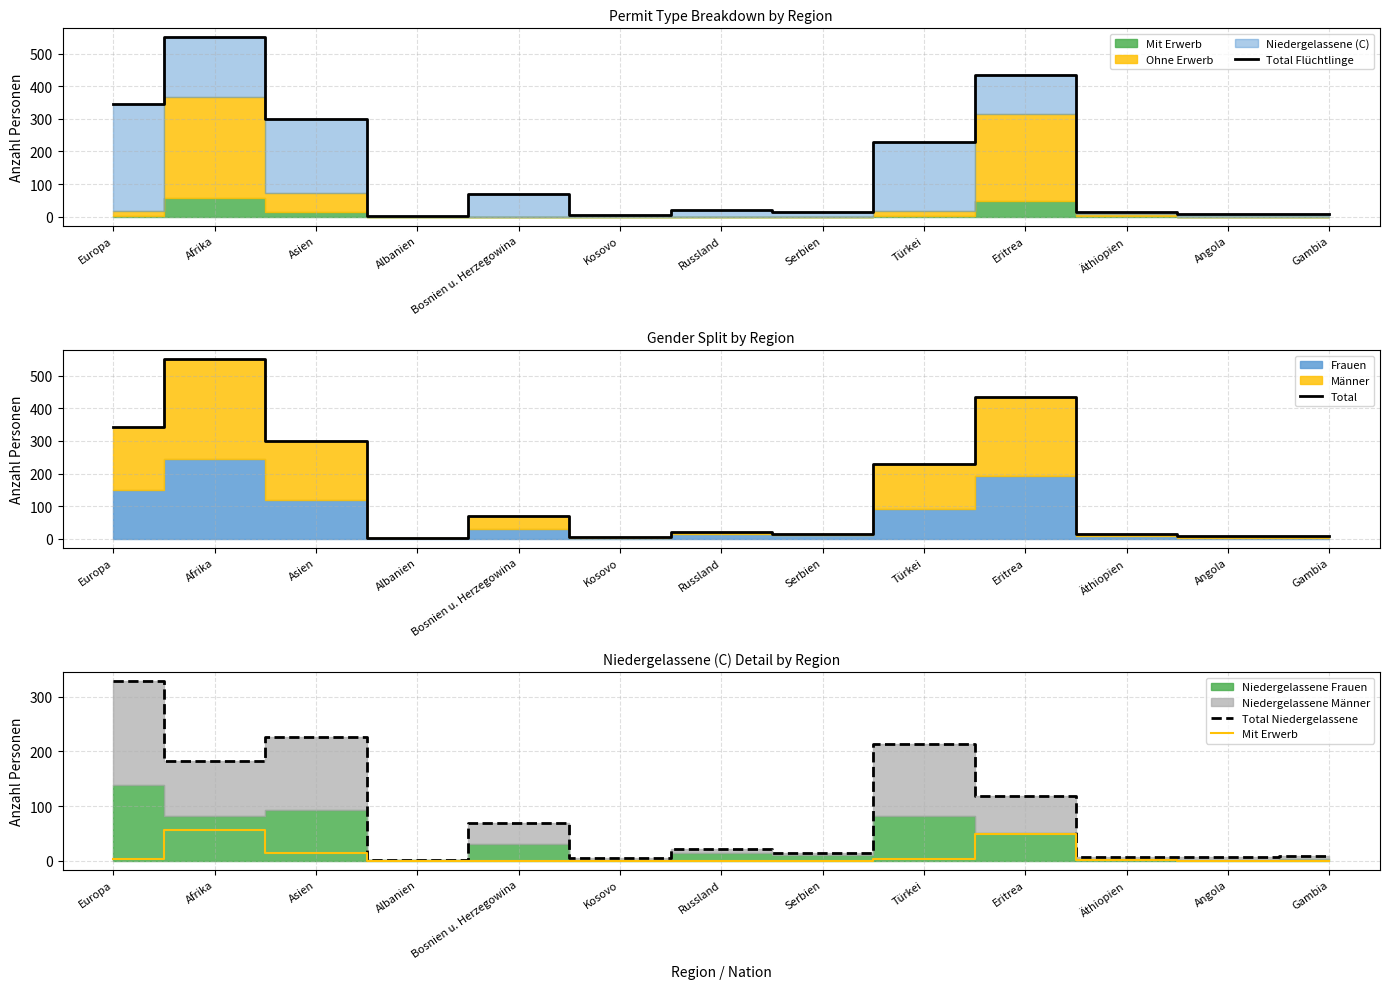

Which label corresponds to the largest value in the chart?

Afrika